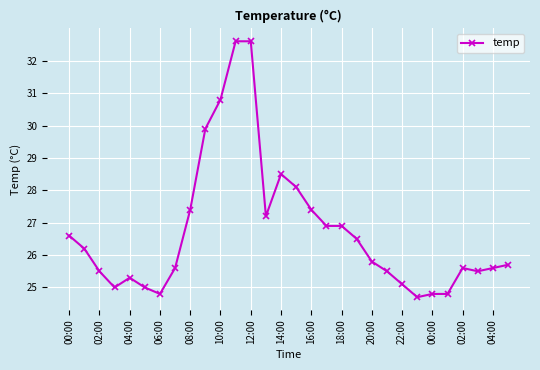

What is the value of the 9th point from the left?

27.4